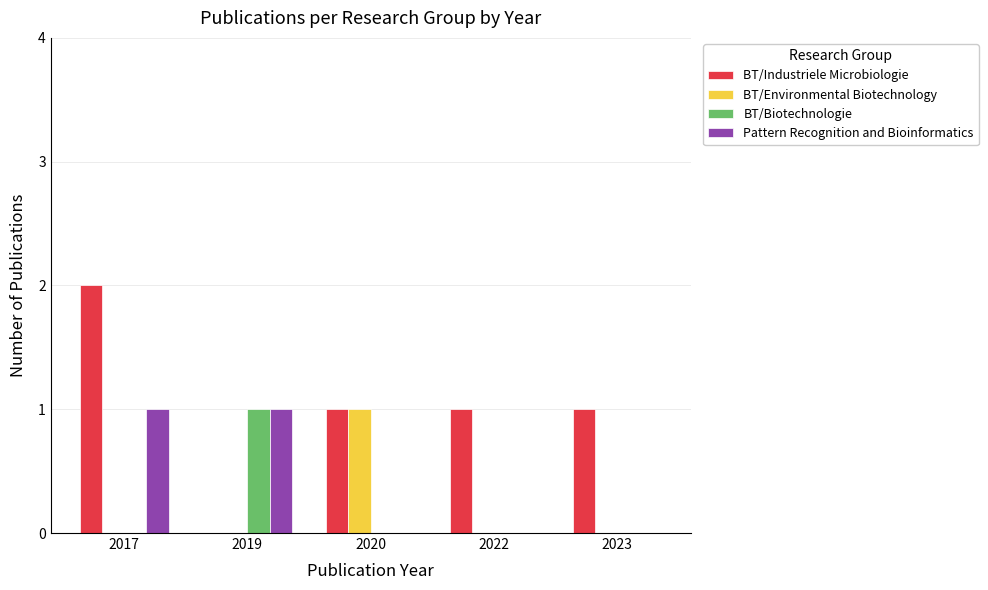

Reading right to left, list all the values displayed in this chart.

BT/Industriele Microbiologie: 1	1	1	0	2
BT/Environmental Biotechnology: 0	0	1	0	0
BT/Biotechnologie: 0	0	0	1	0
Pattern Recognition and Bioinformatics: 0	0	0	1	1